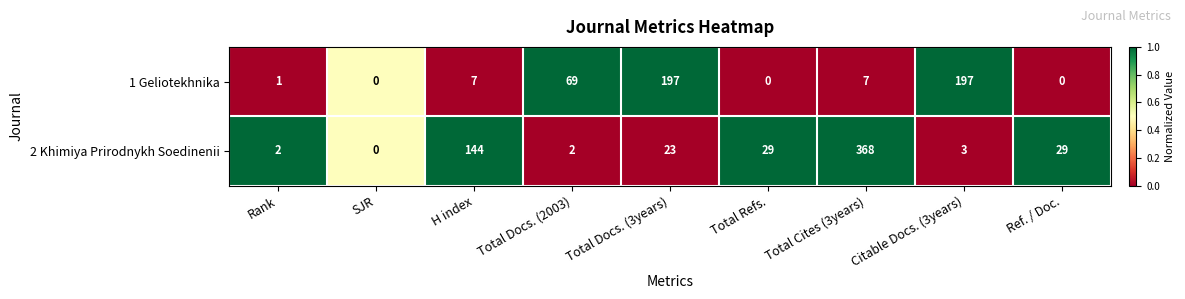

What is the spread (max minus min) of values at Citable Docs. (3years)?

194